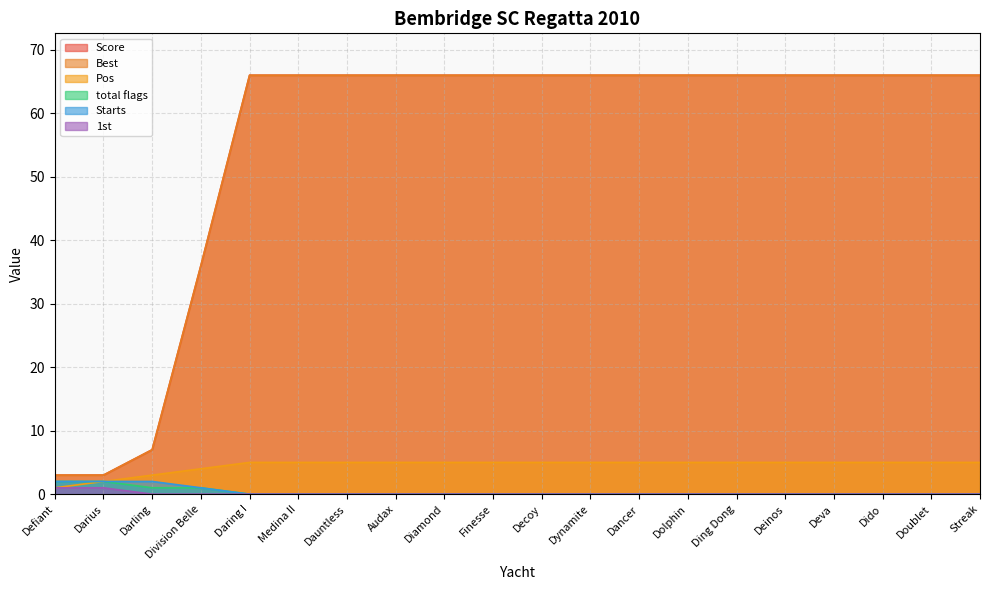

True or false: Score has a value of 66 at Finesse.

True